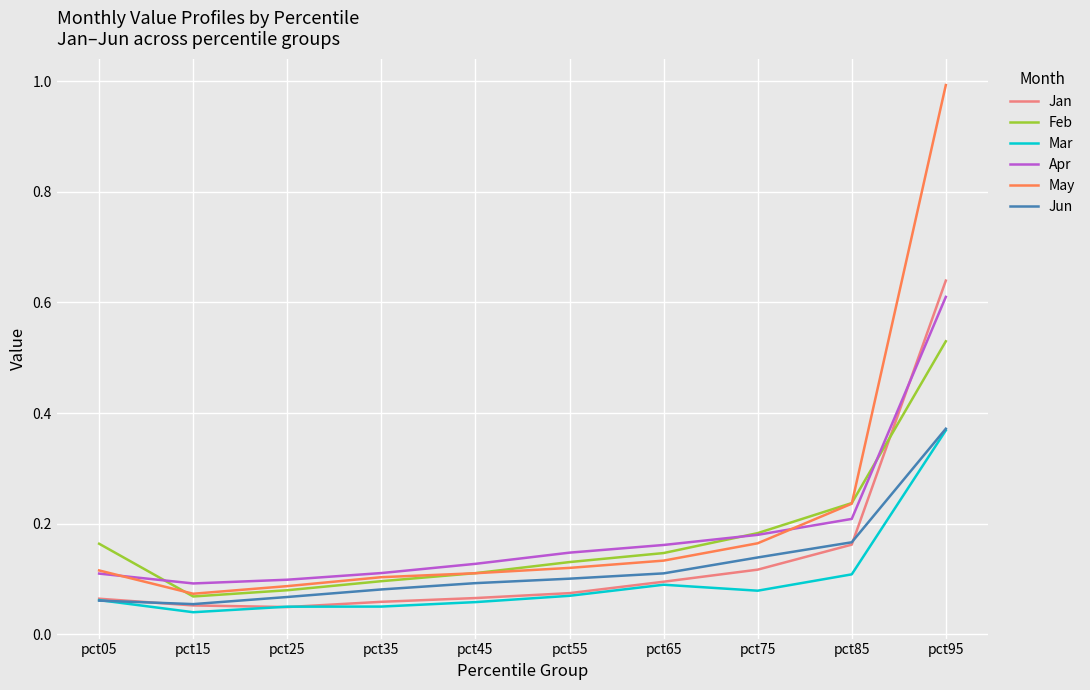

Which category has the highest value across all series?

pct95